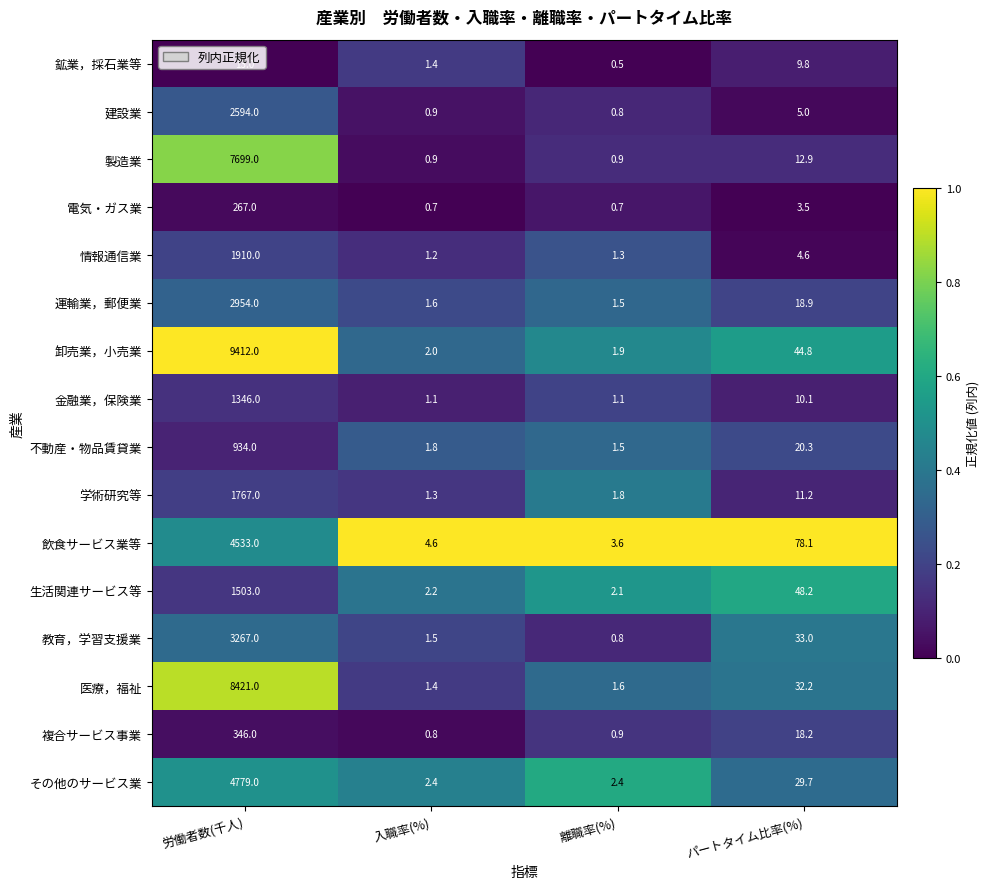

What is the approximate value of 学術研究等 at 労働者数(千人)?

1767.0